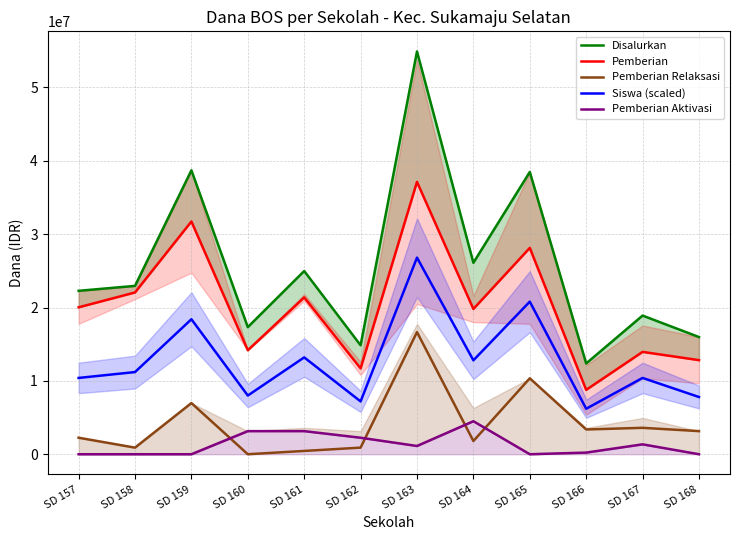

Is this an area chart (filled region under the line)?

No